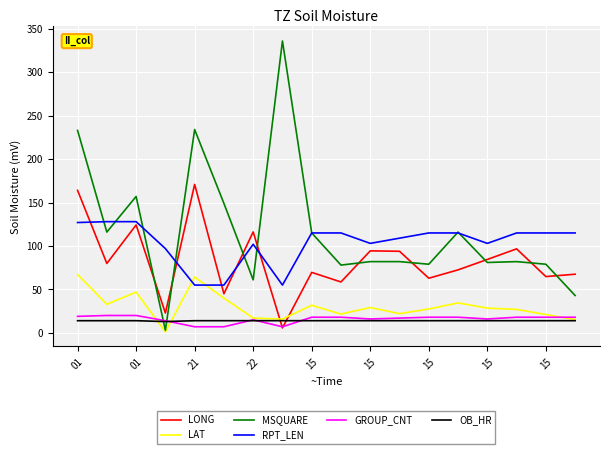

True or false: RPT_LEN and LAT cross at least once.

True